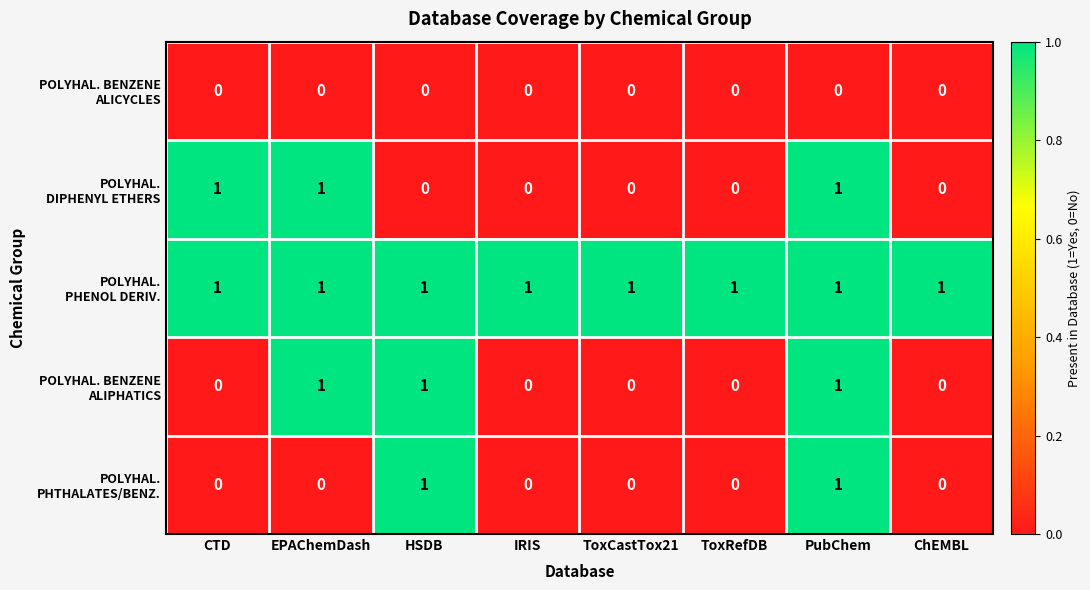

What is the total value across all series at HSDB?

3